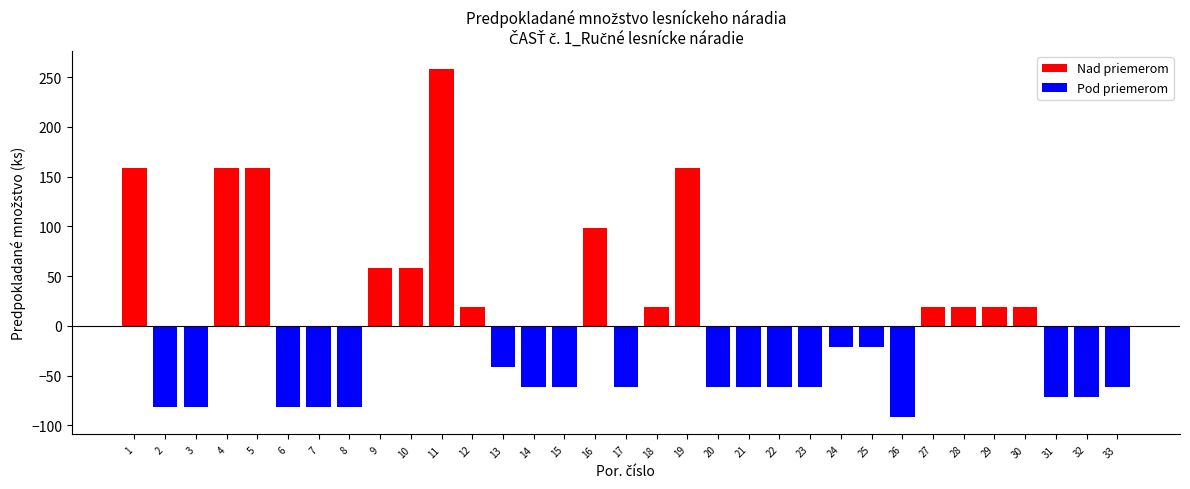

The value of Nad priemerom at 3 is -96.9. True or false?

False